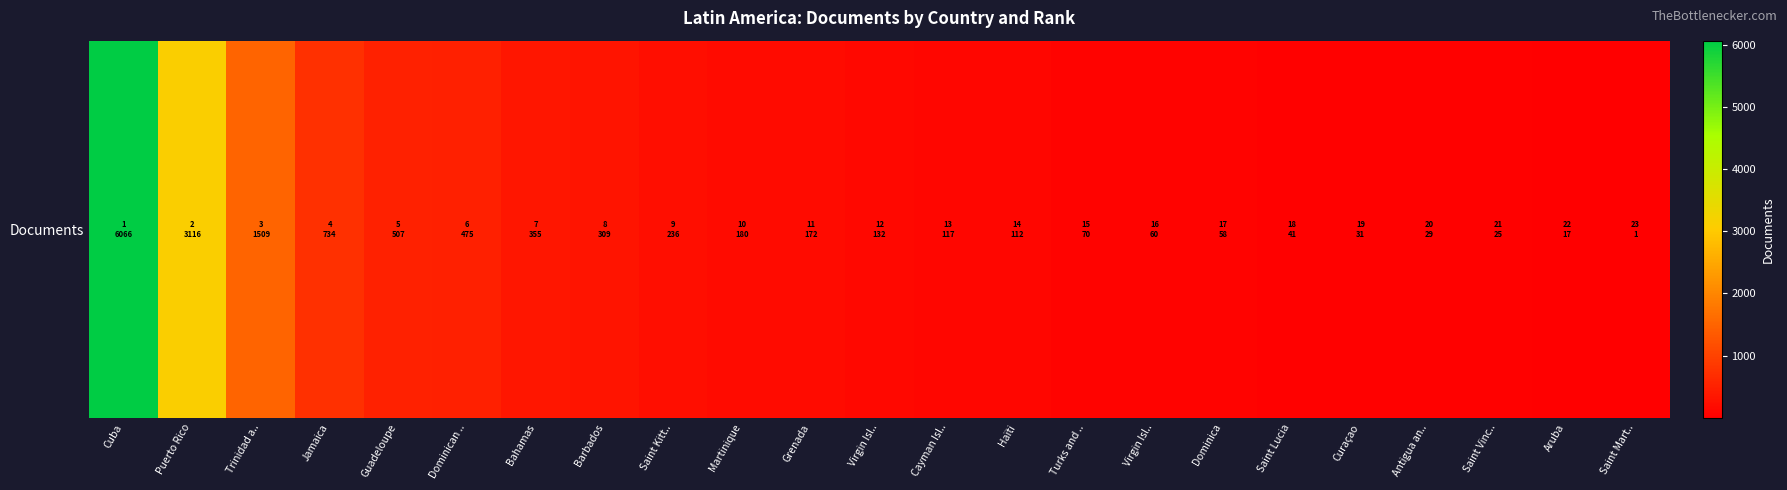

What is the average value?

624